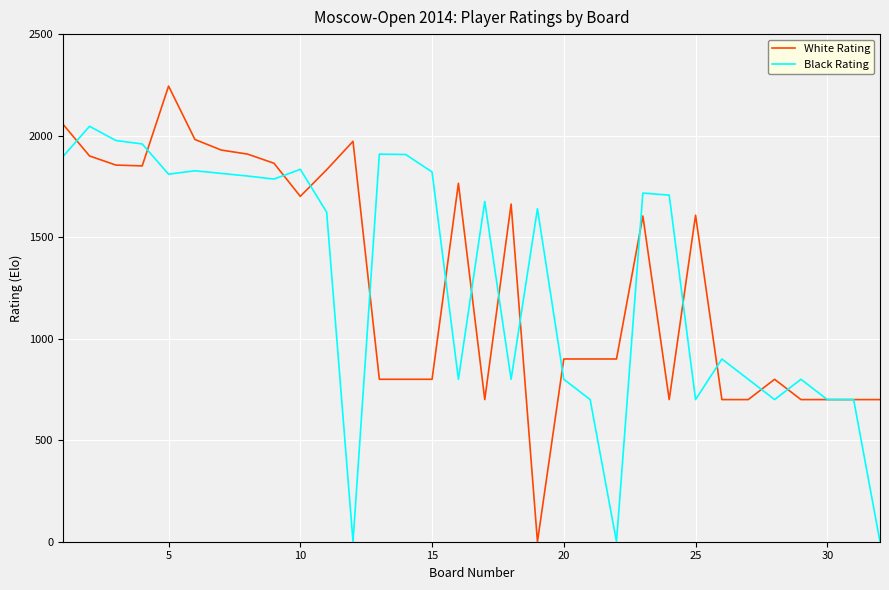

Rank the series by their maximum value, from highest to lowest.

White Rating, Black Rating